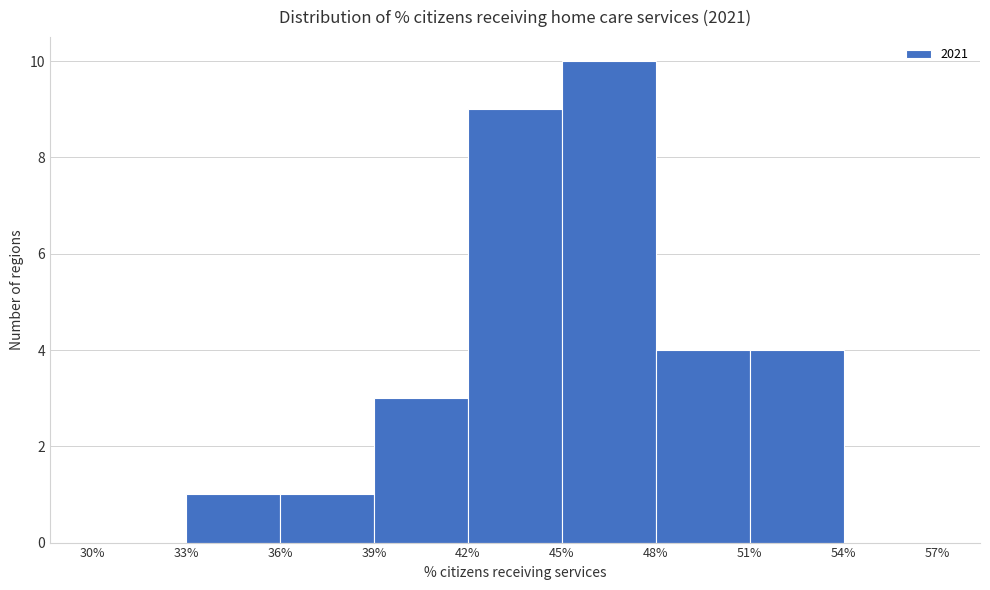

Over which range of the x-axis is the bar tallest?

45% to 48%